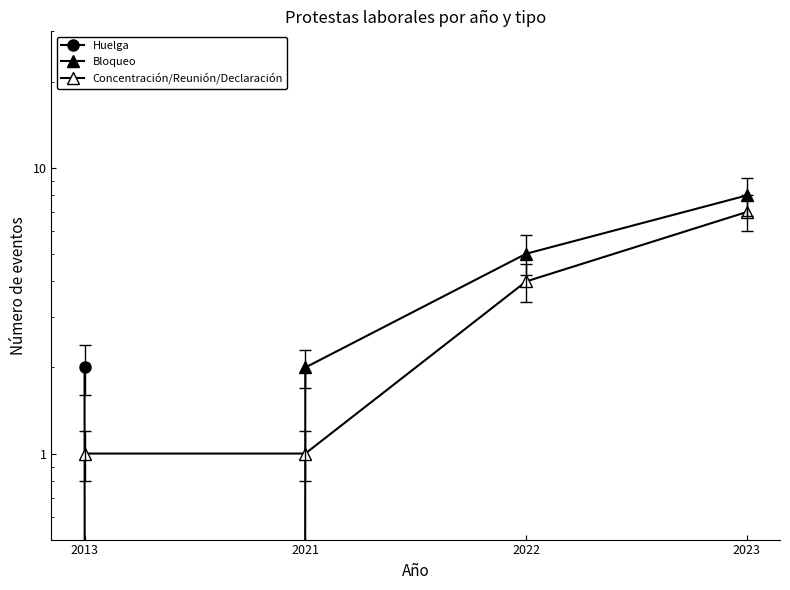

How many intersections are there between Concentración/Reunión/Declaración and Bloqueo?

1